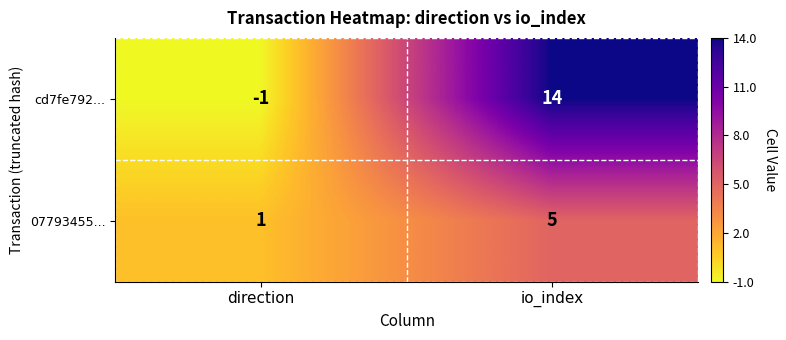

Reading right to left, transcribe all the data shown in this chart.

cd7fe792...: 14	-1
07793455...: 5	1